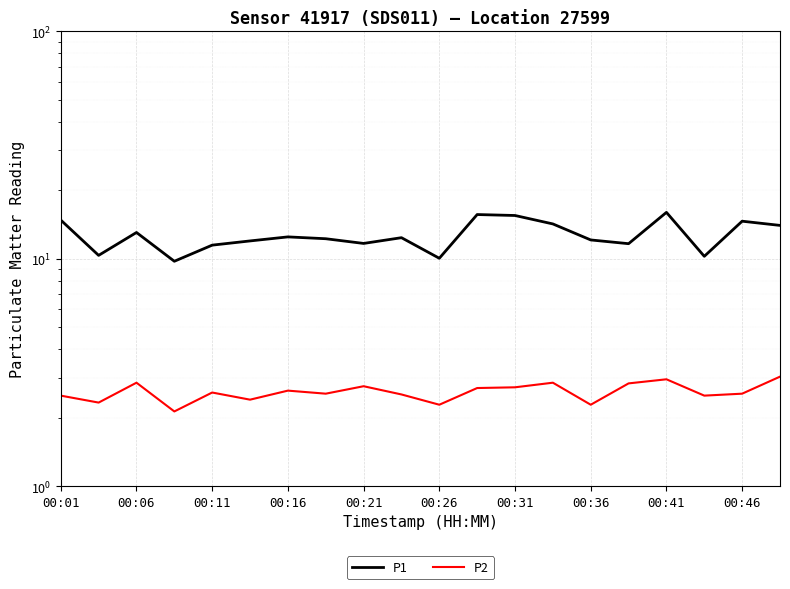

True or false: P2 and P1 intersect in this chart.

False